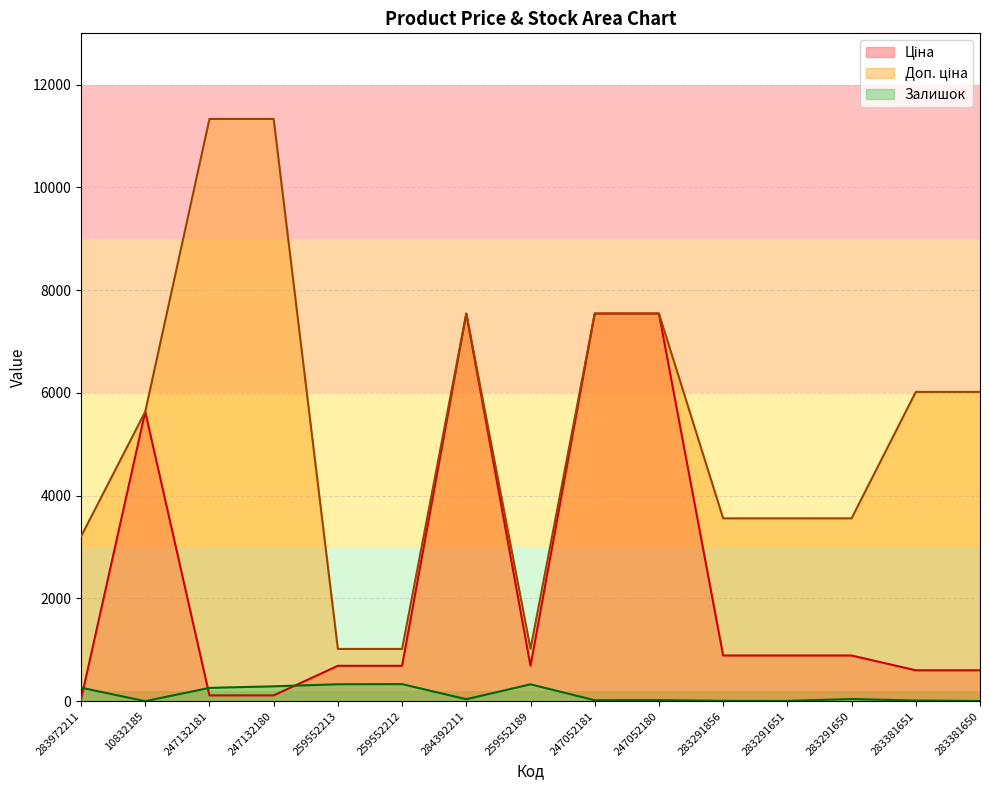

How many values in the Залишок series exceed 39?

7